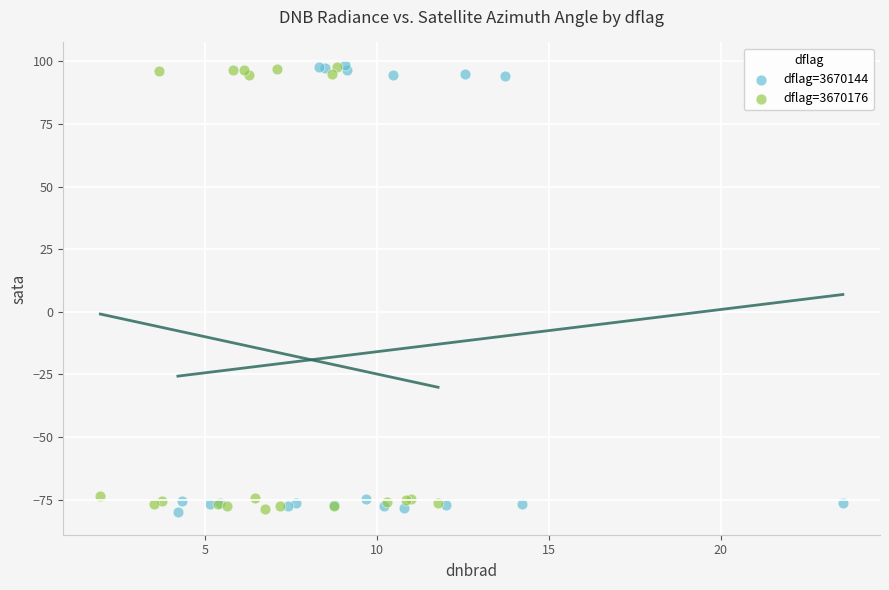

What are all the series names shown in the legend?

dflag=3670144, dflag=3670176